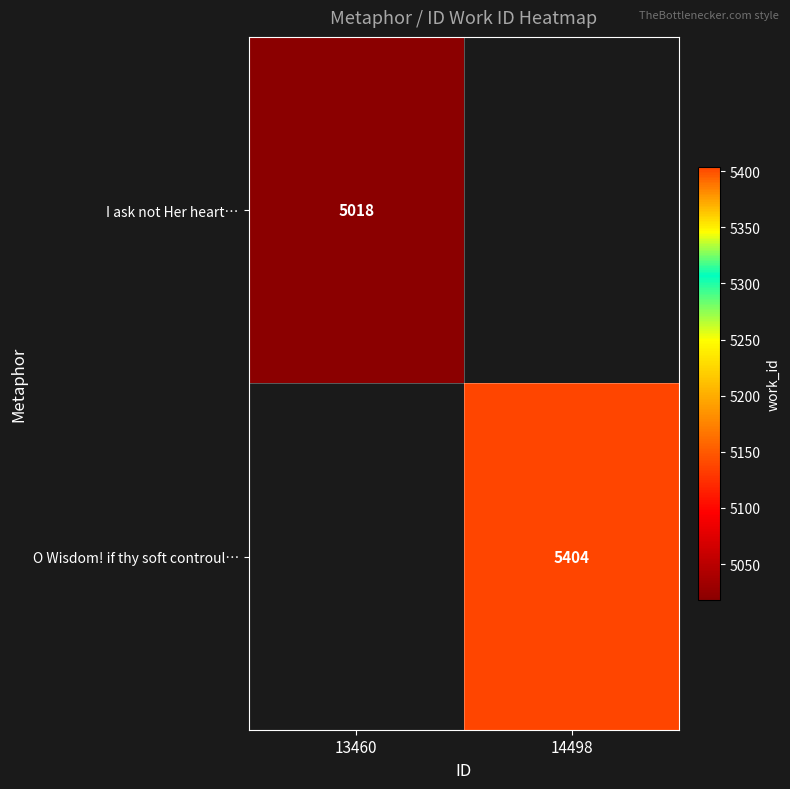

Count the number of categories in the chart.

2